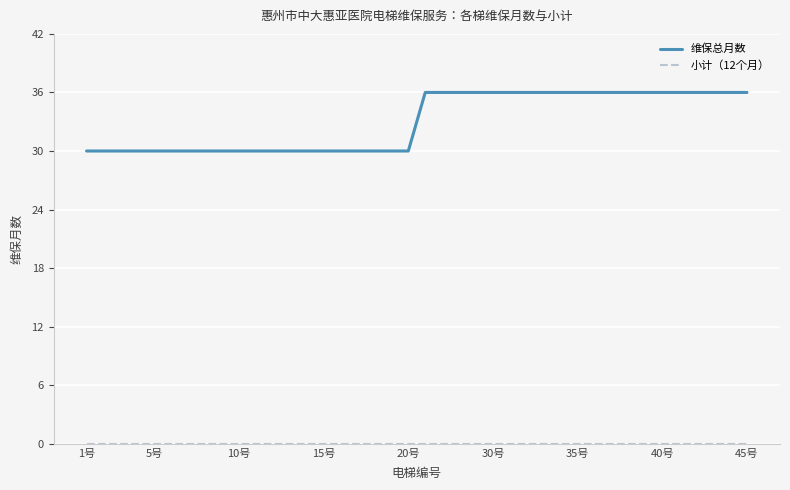

Which series has the largest range (max minus min)?

维保总月数